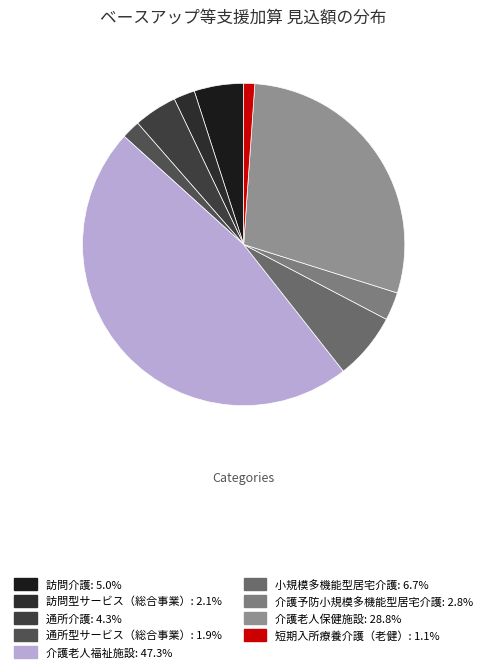

Count the number of slices in the pie.

9